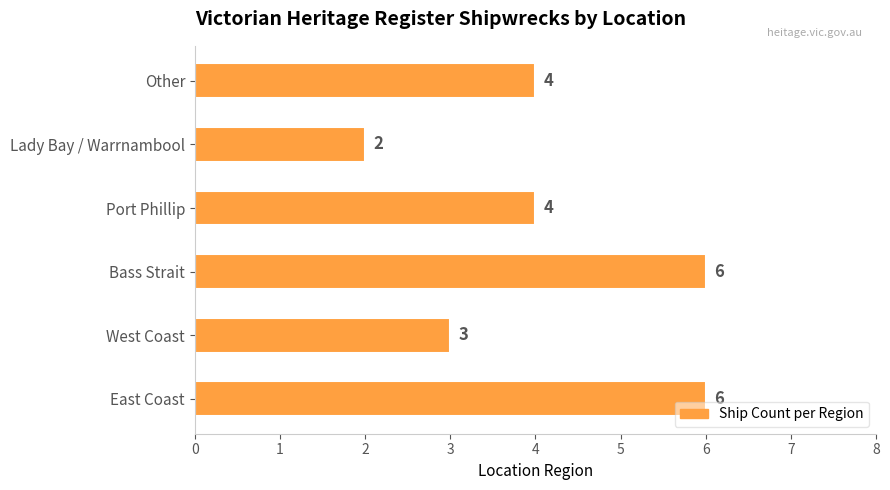

What is the average value?

4